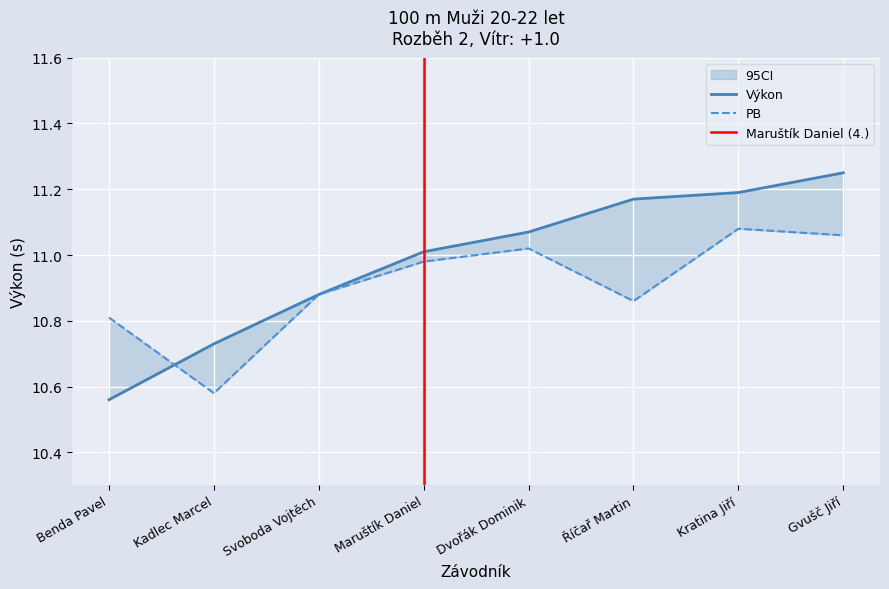

What is the sum of the Výkon values at Říčař Martin and Maruštík Daniel?

22.2